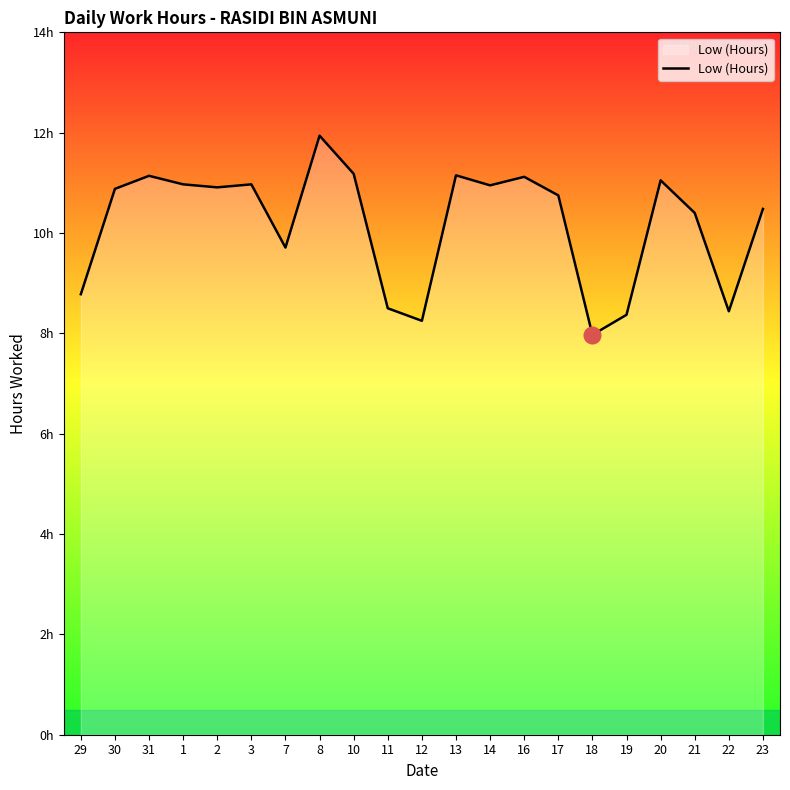

Does the chart have visible grid lines?

No